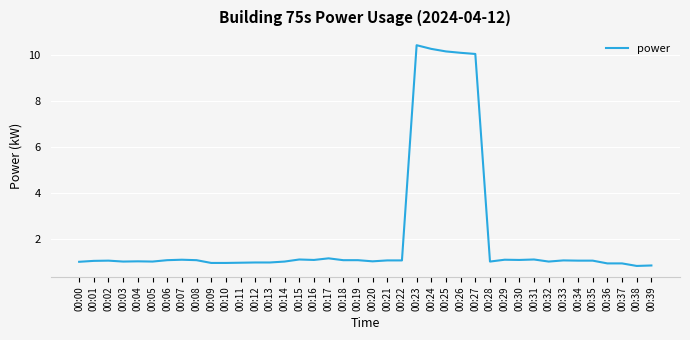

The value at 00:27 is 14.1. True or false?

False